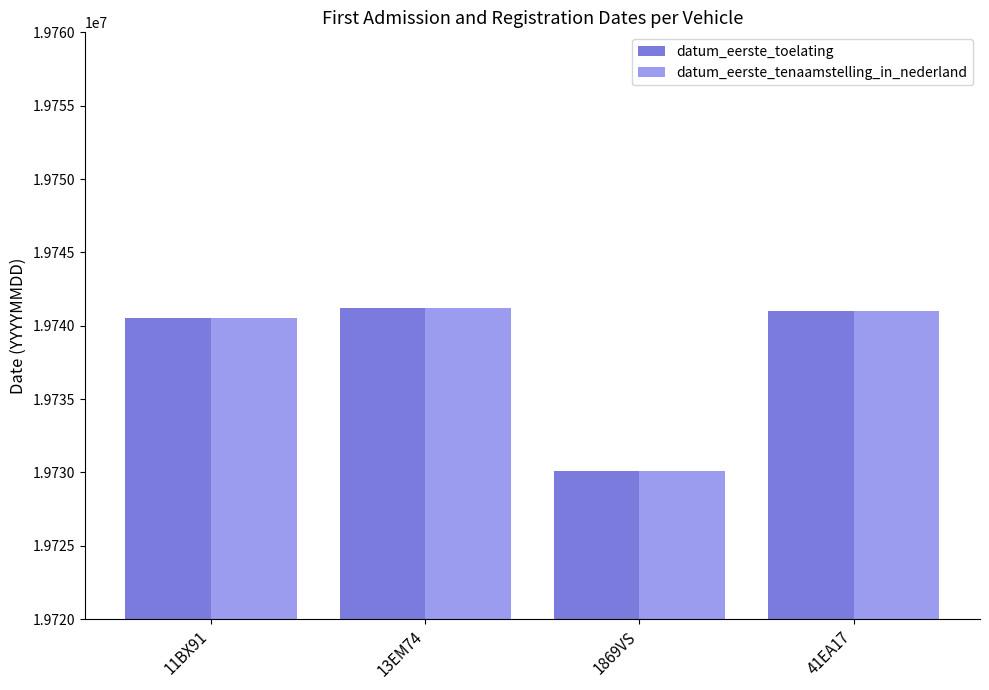

What are all the series names shown in the legend?

datum_eerste_toelating, datum_eerste_tenaamstelling_in_nederland